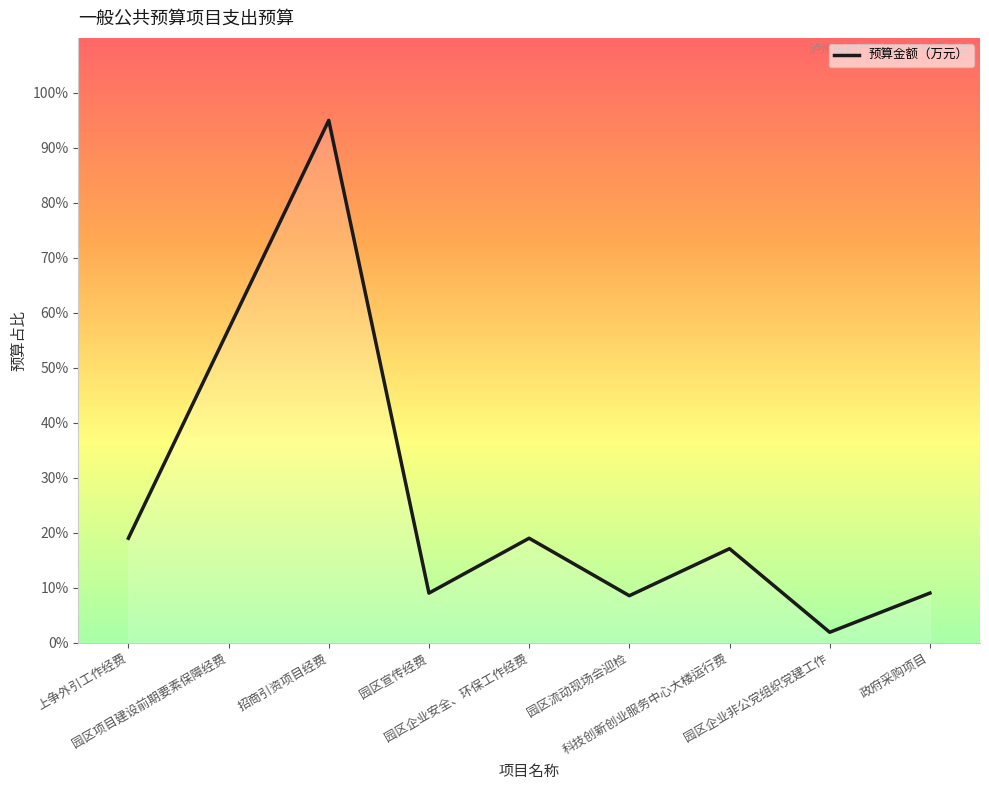

What is the change in value from 上争外引工作经费 to 园区企业非公党组织党建工作?

-17.1